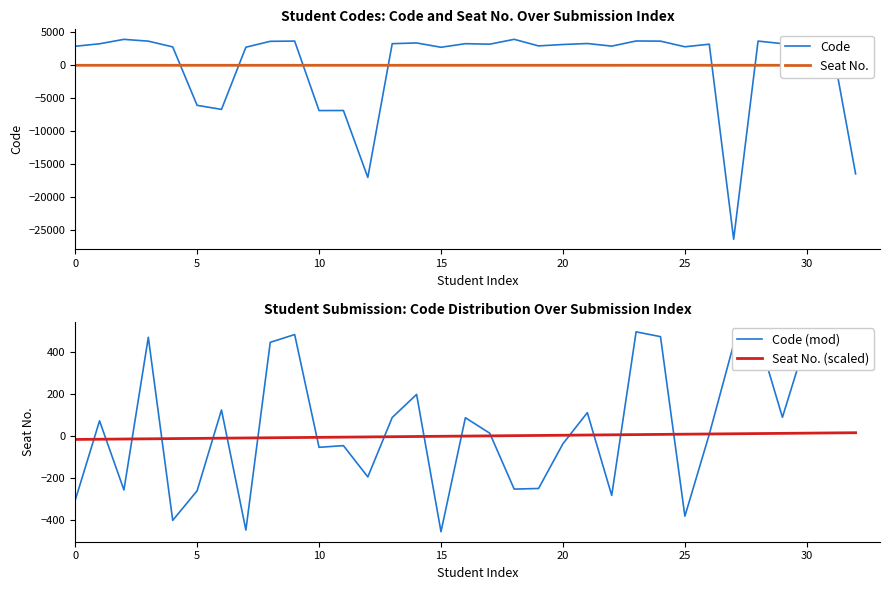

What is the difference between the maximum and minimum values in the Code series?

30310.0